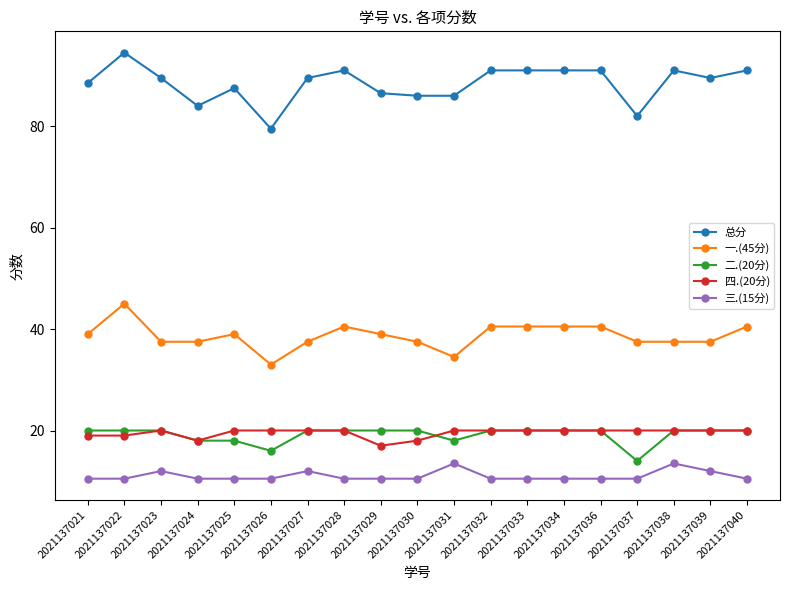

How many categories are shown in the chart?

19